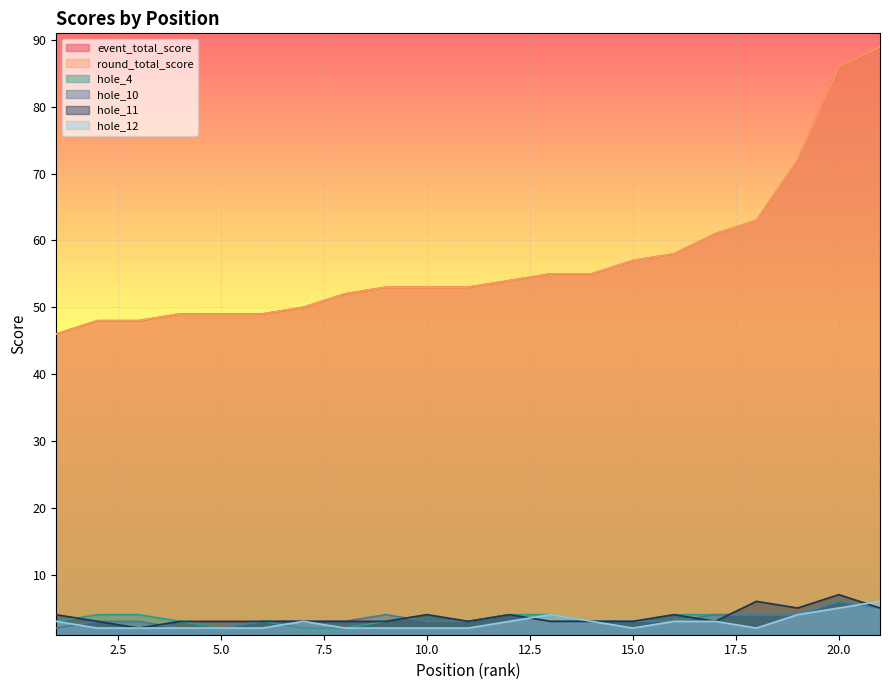

How many values in the hole_4 series are below 4?

10